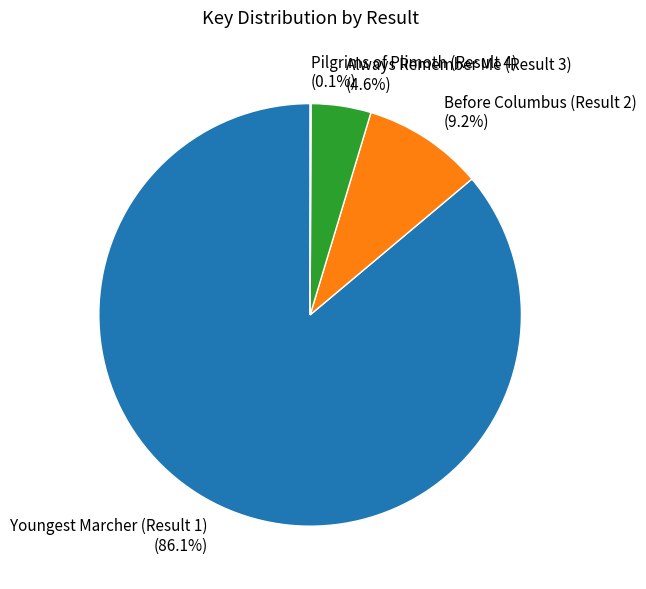

What is the largest slice in the pie chart?

Youngest Marcher (Result 1)